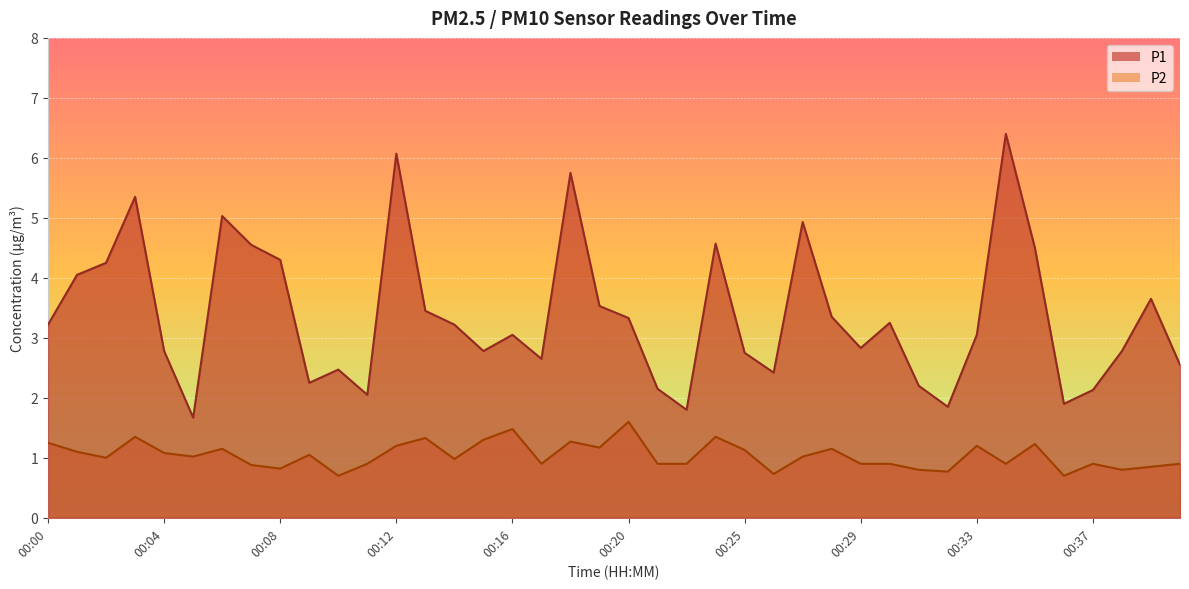

Which series changed the most between 00:04 and 00:37?

P1